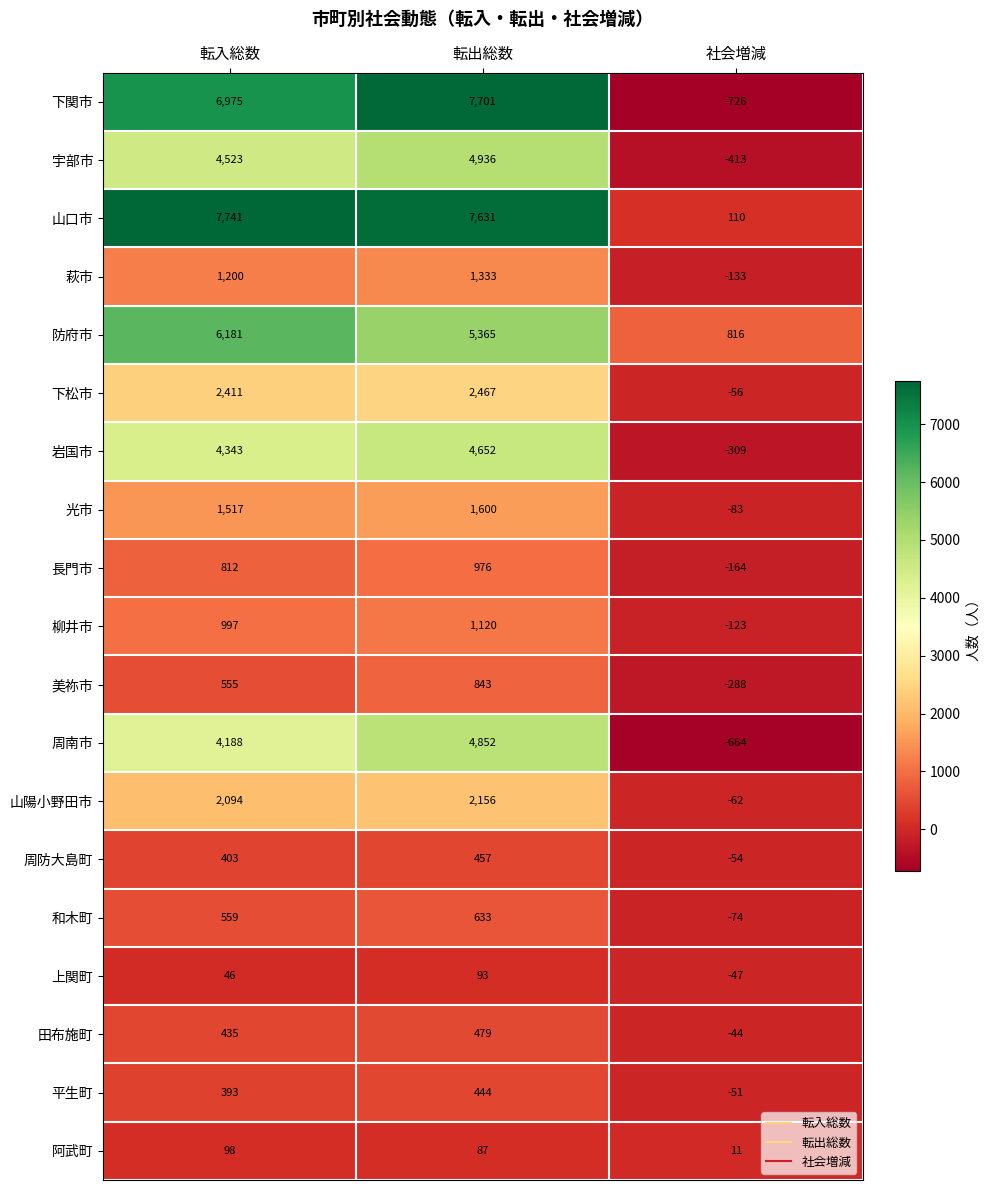

Which series has the largest total across all categories?

山口市